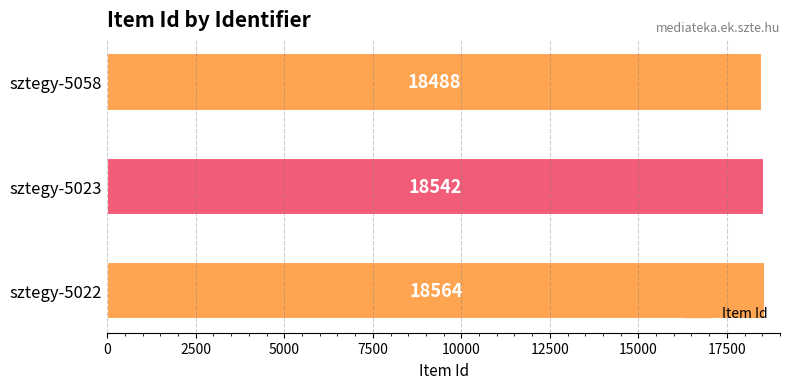

What is the average value?

18531